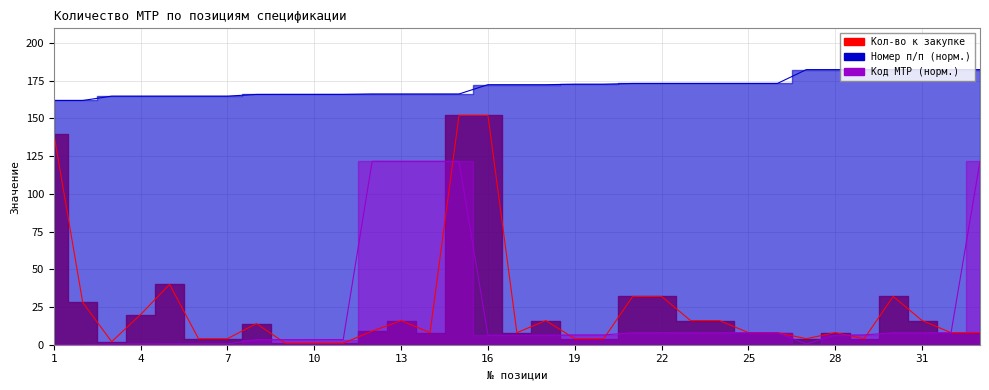

What are all the series names shown in the legend?

Кол-во к закупке, Номер п/п, Код МТР